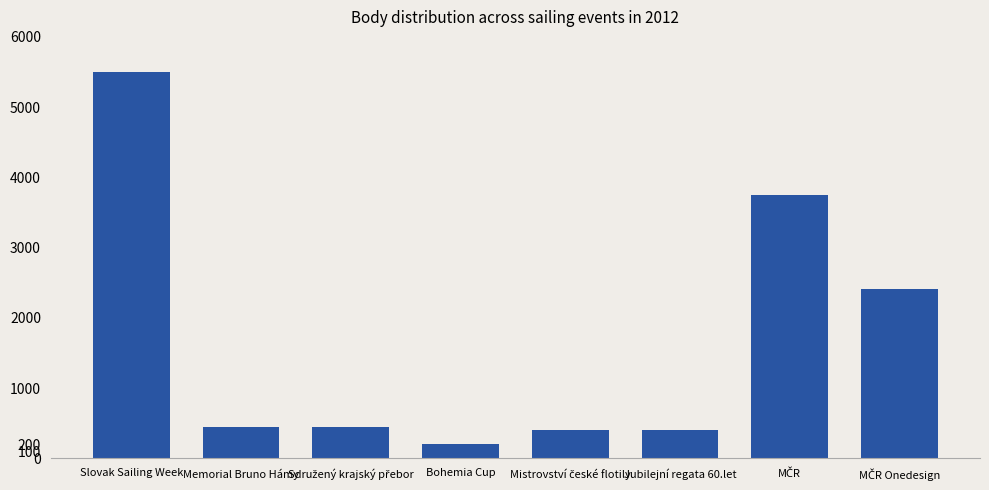

Reading left to right, extract all data points from this chart.

5505	452	452	202	404	404	3743	2412